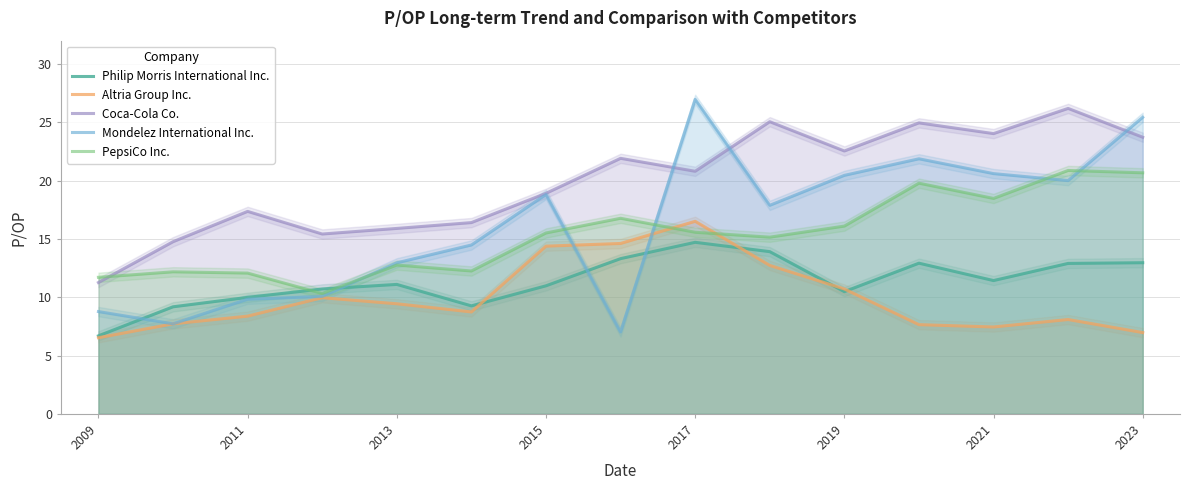

The PepsiCo Inc. series shows 16.1 at 2019. True or false?

True